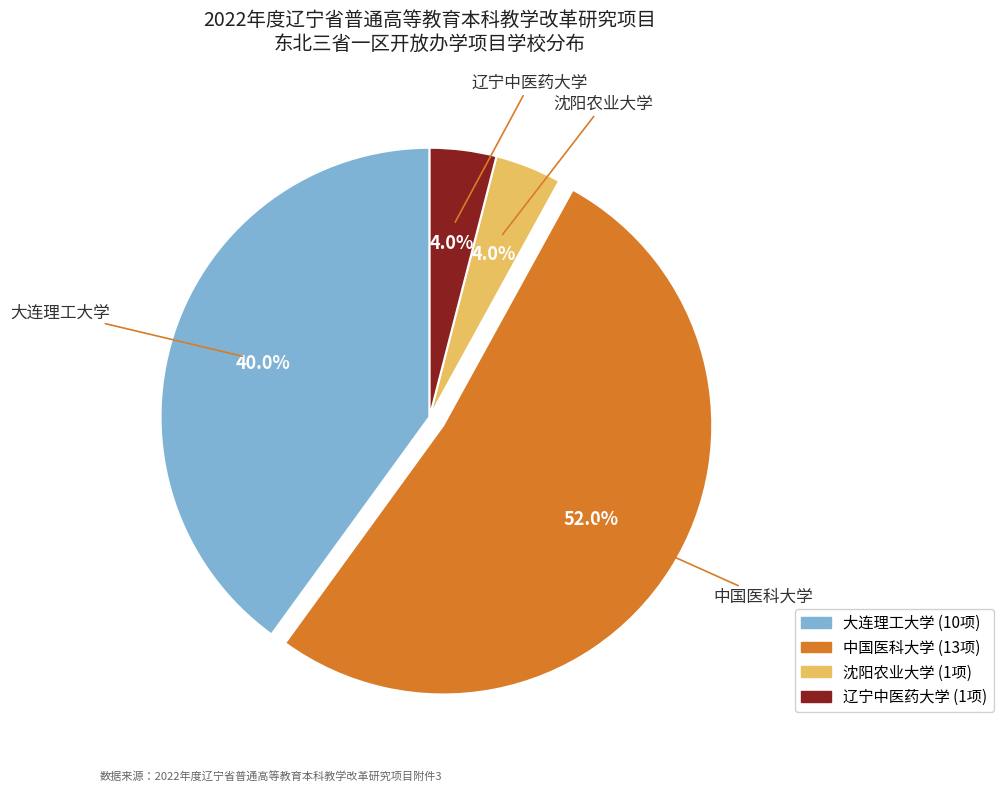

To the nearest percent, what is the combined percentage of 大连理工大学 and 中国医科大学?

92%